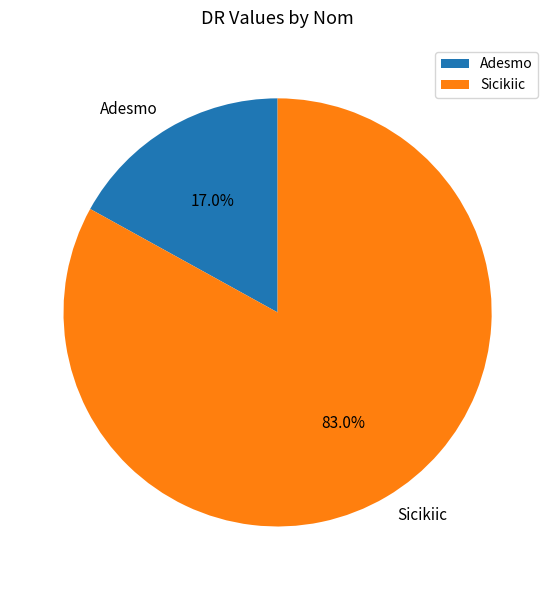

To the nearest percent, what is the combined percentage of Adesmo and Sicikiic?

100%